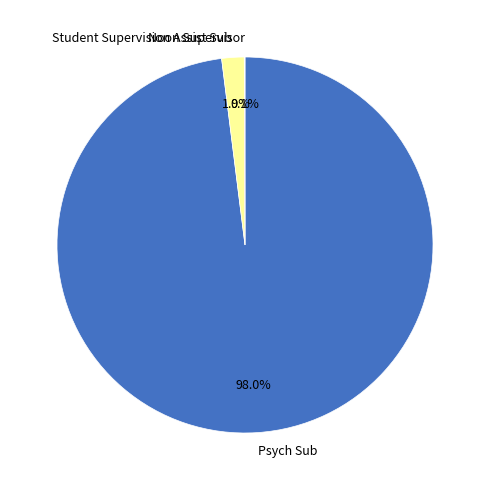

To the nearest percent, what portion does Student Supervision Assist Sub represent?

2%